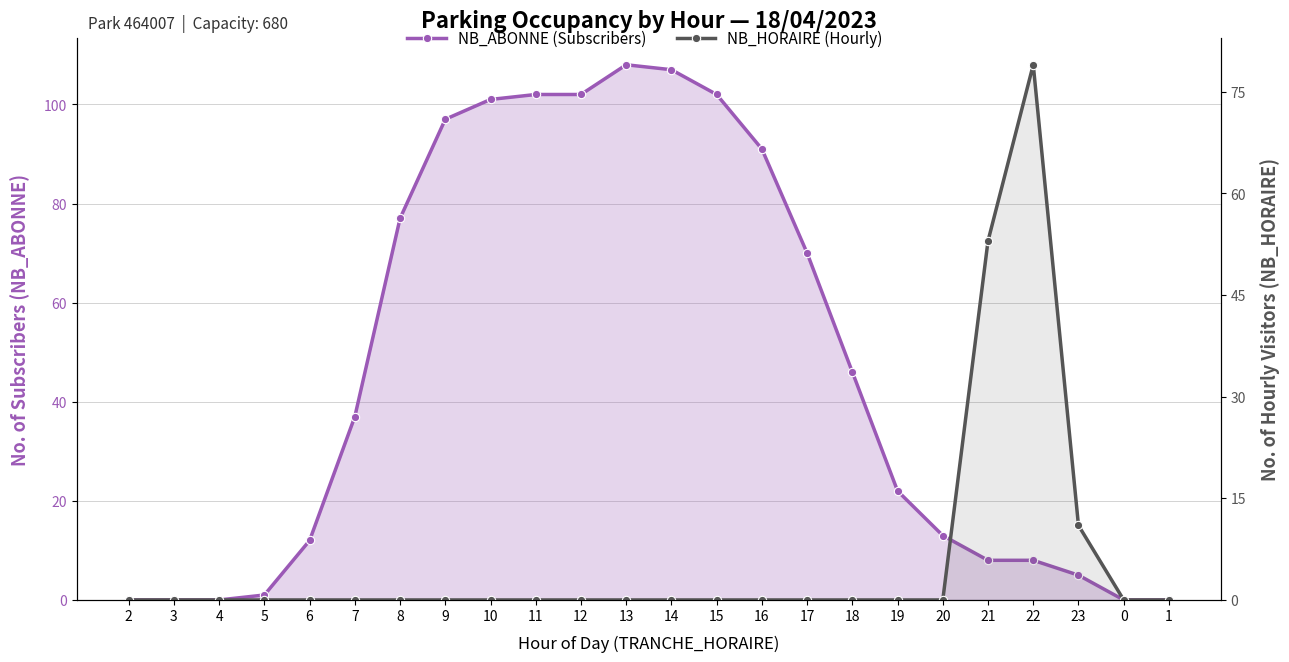

How many data points in NB_ABONNE (Subscribers) are less than 37?

12